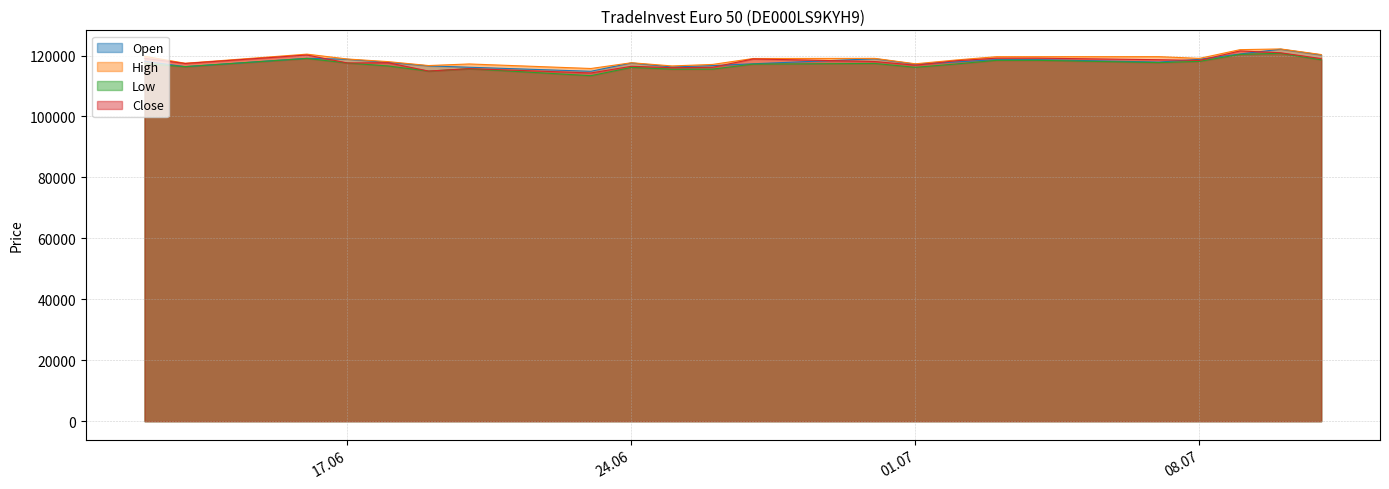

What is the maximum value for Low?

120729